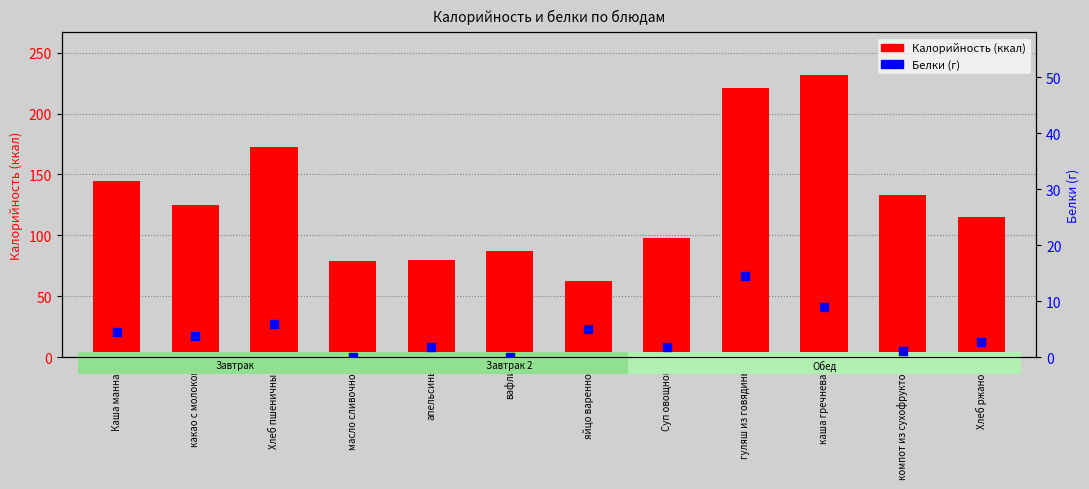

What are all the series names shown in the legend?

Калорийность, Белки